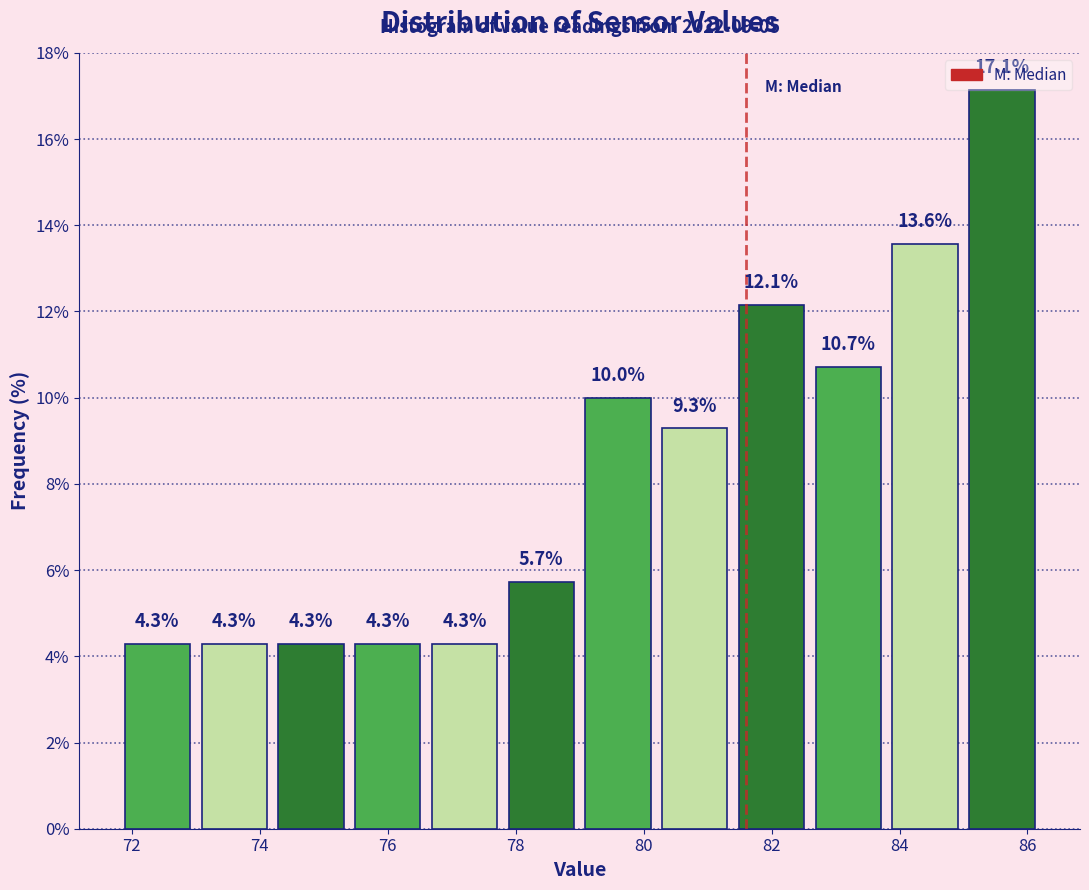

Reading left to right, transcribe this chart: for each bar, give the range it covers on the x-axis and its height.

71.8 to 73.0: 4.3
73.0 to 74.2: 4.3
74.2 to 75.4: 4.3
75.4 to 76.6: 4.3
76.6 to 77.8: 4.3
77.8 to 79.0: 5.7
79.0 to 80.2: 10.0
80.2 to 81.4: 9.3
81.4 to 82.6: 12.1
82.6 to 83.8: 10.7
83.8 to 85.0: 13.6
85.0 to 86.2: 17.1